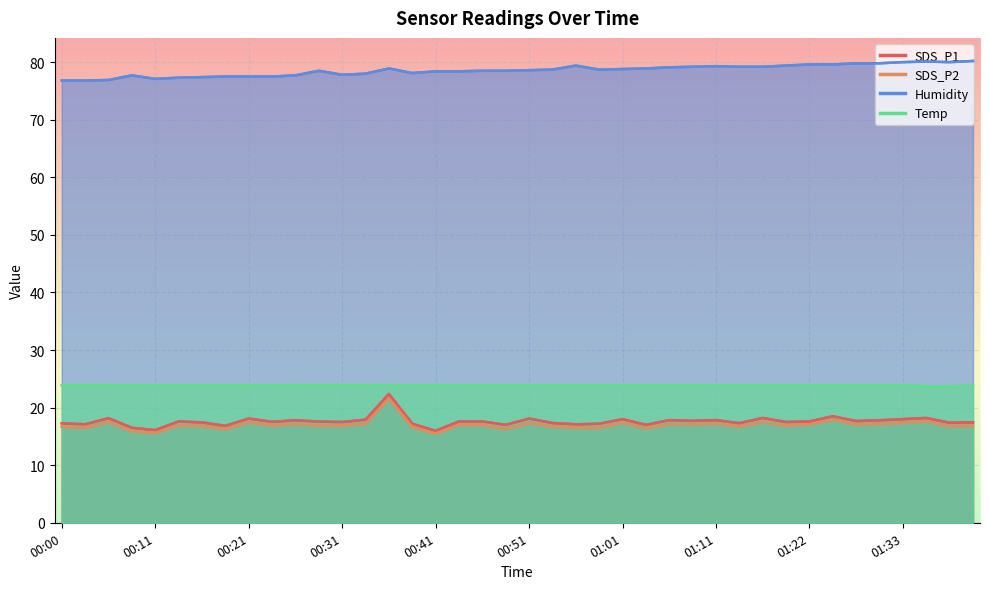

Where is the first local maximum for SDS_P2?

00:06